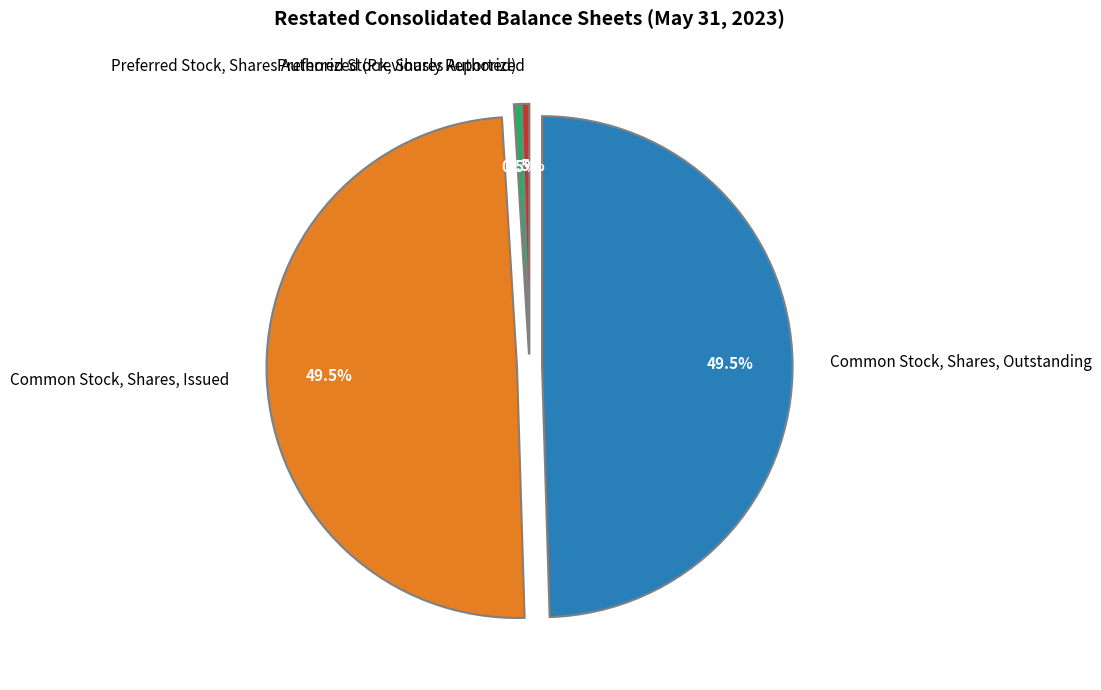

Does any single category account for the majority?

No